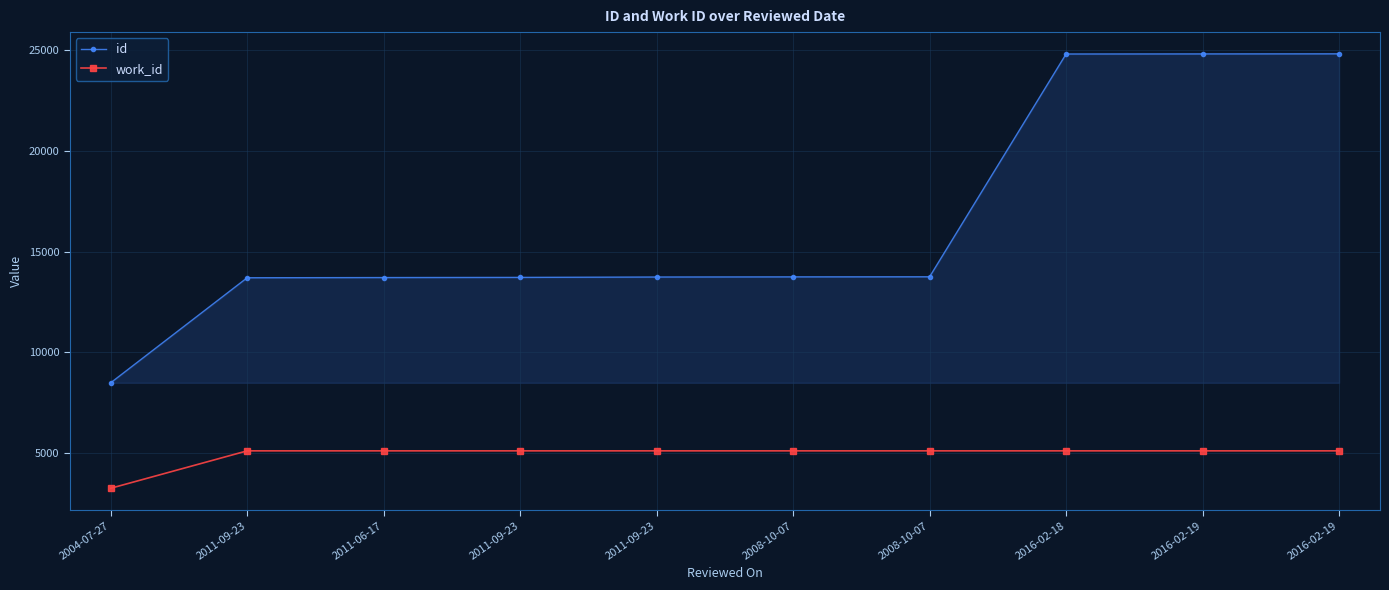

What are all the series names shown in the legend?

id, work_id